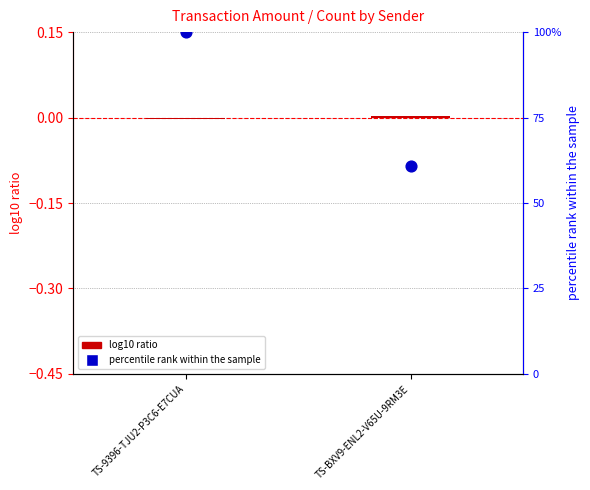

Which series has the widest spread of Y values?

percentile rank within the sample